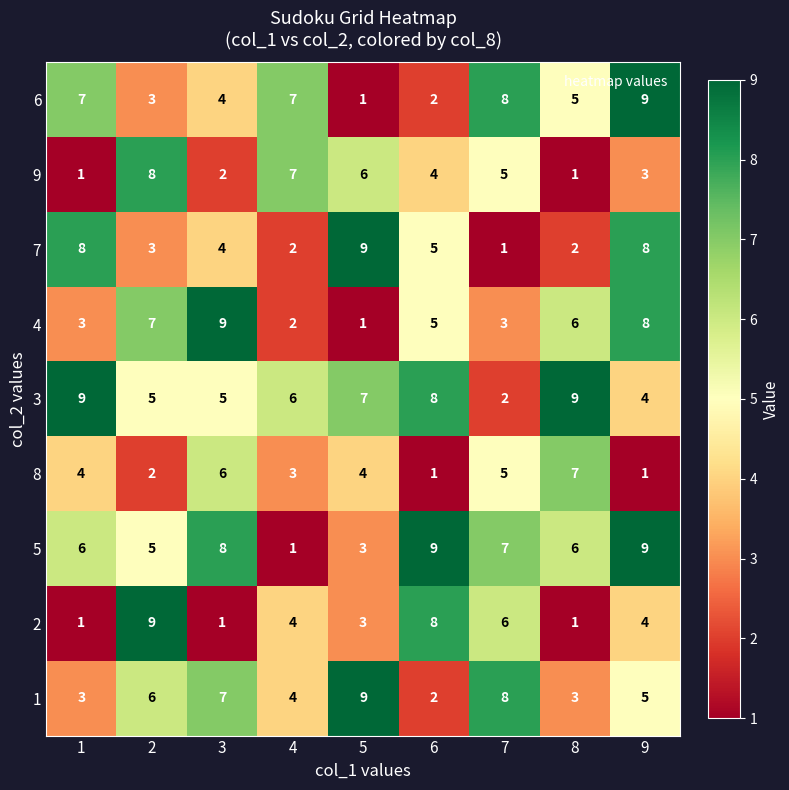

At how many categories does at least one series exceed 2?

9